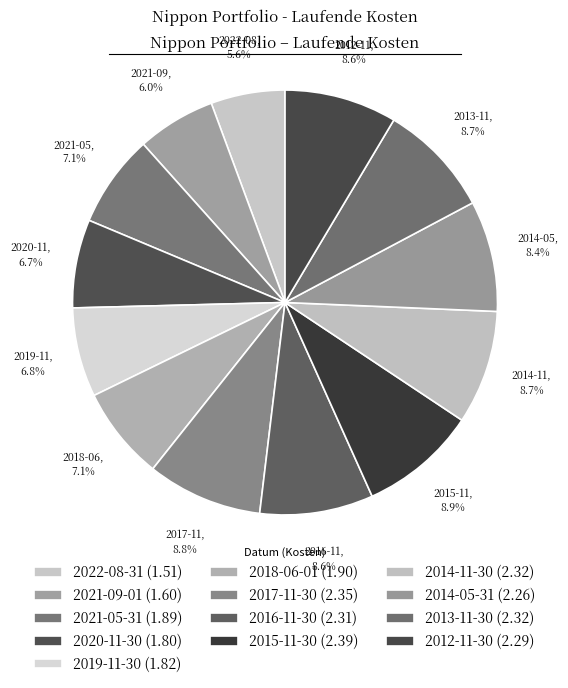

What is the ratio of the value at 2013-11-30 to the value at 2012-11-30?

1.0